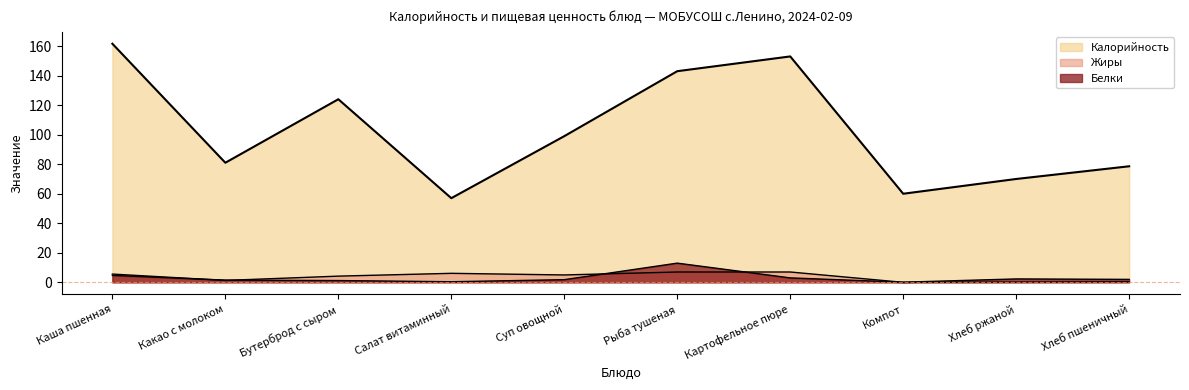

What is the total value across all series at Каша пшенная?

171.9